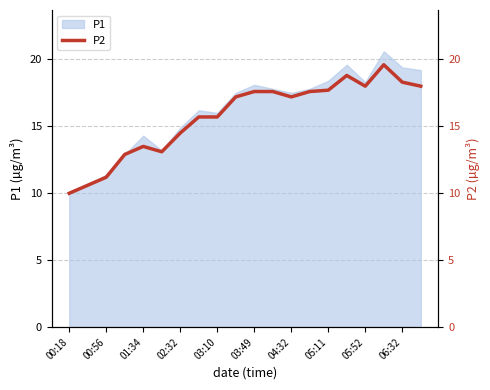

What is the change in value from 14 to 15?

+1.1